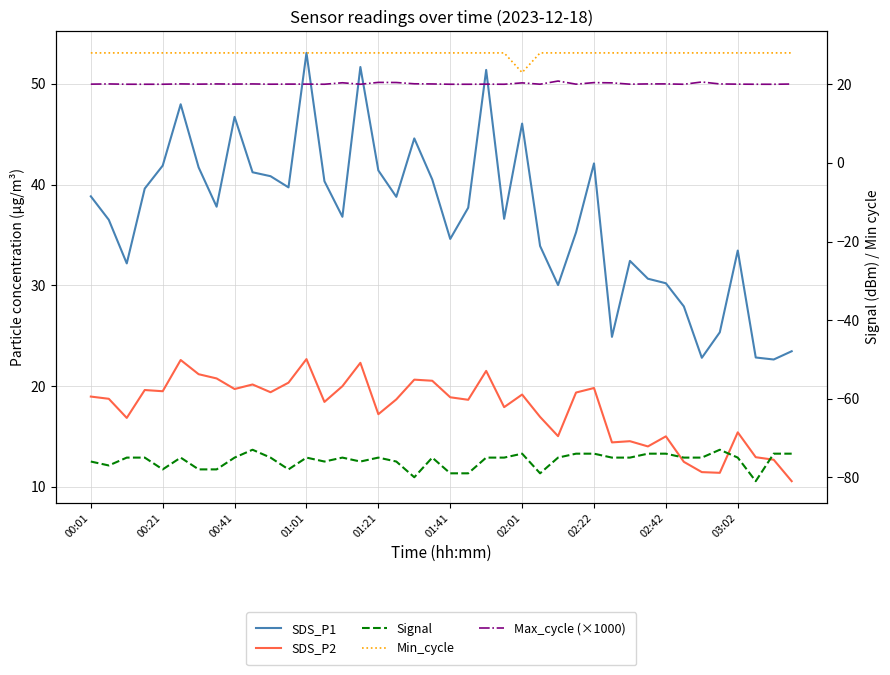

True or false: Max_cycle (×1000) has more than 0 points higher than both neighbors.

True